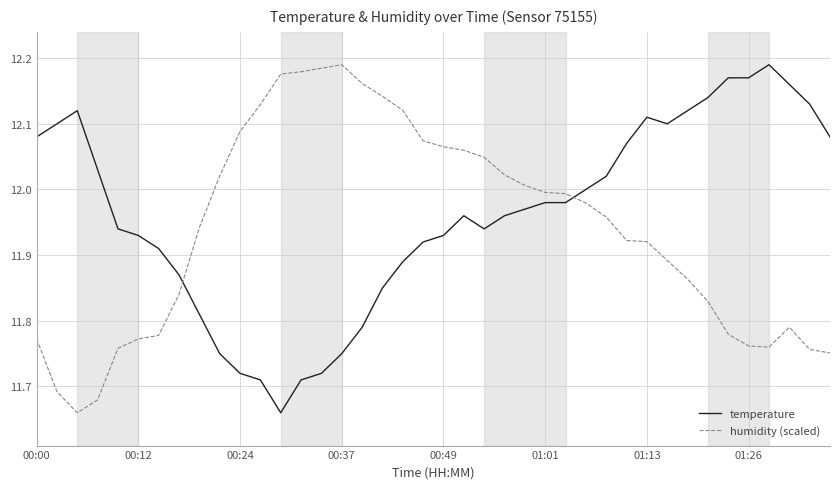

Is this an area chart (filled region under the line)?

No